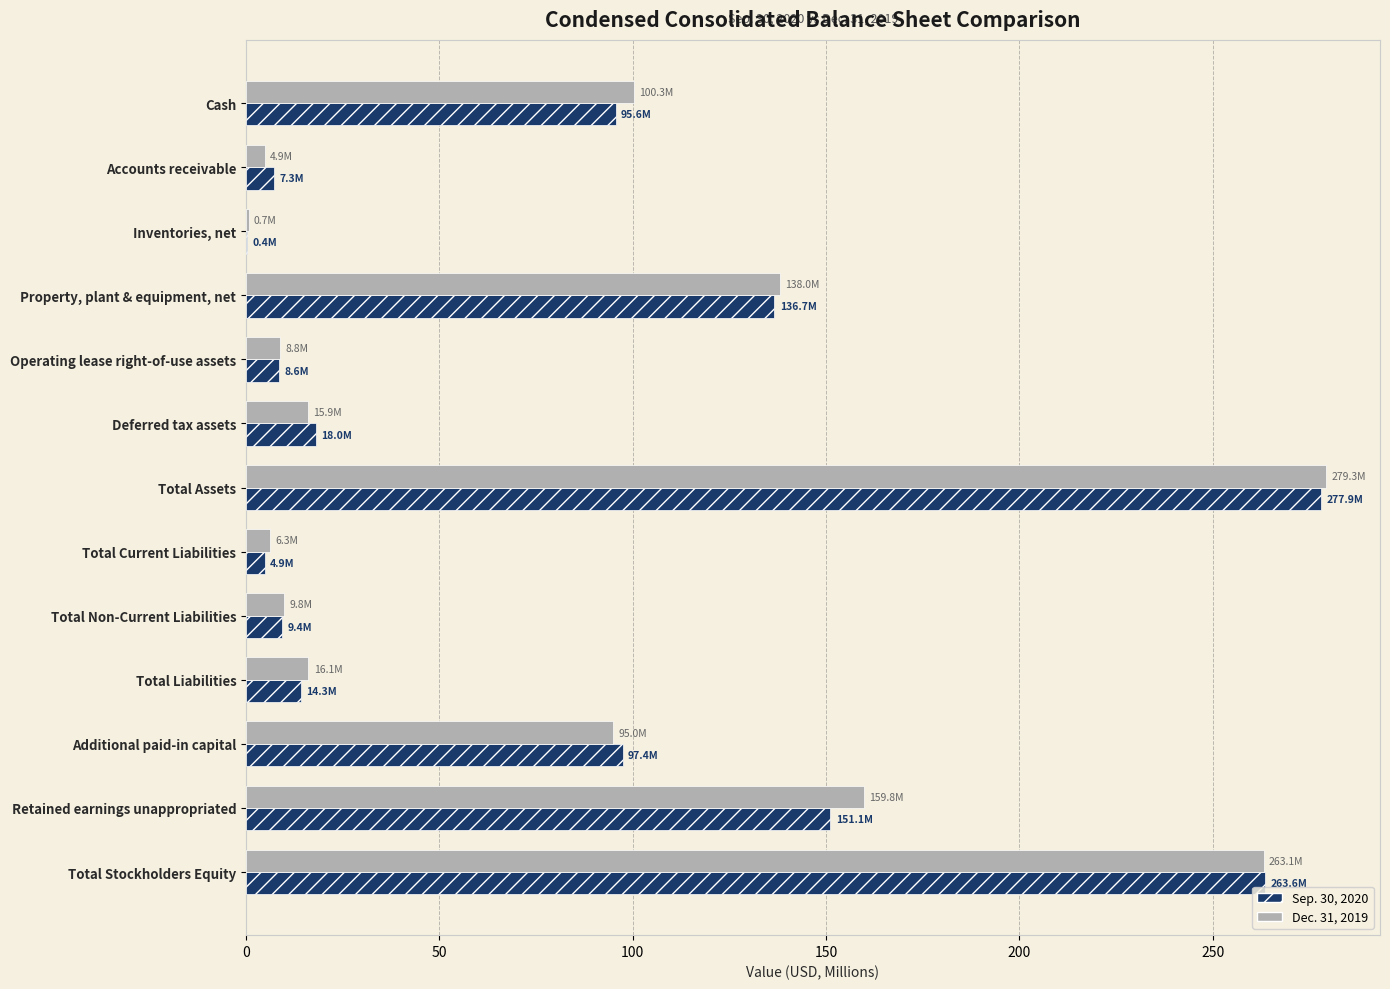

What is the highest value of the Sep. 30, 2020 series?

277.9